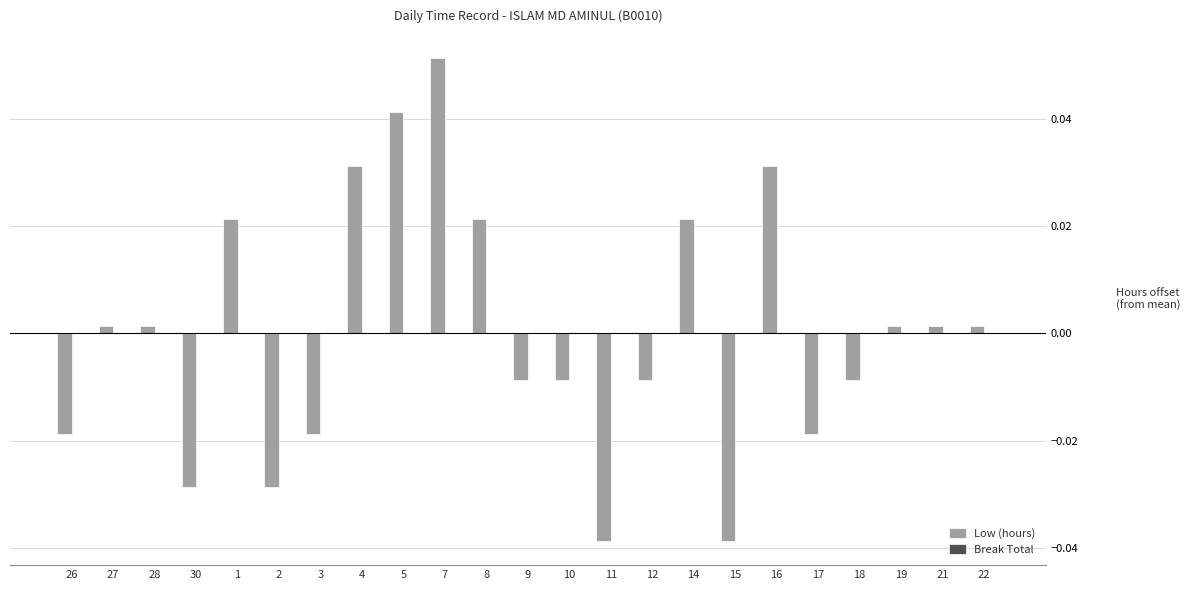

The chart shows a value of 0.0 at 7. True or false?

False